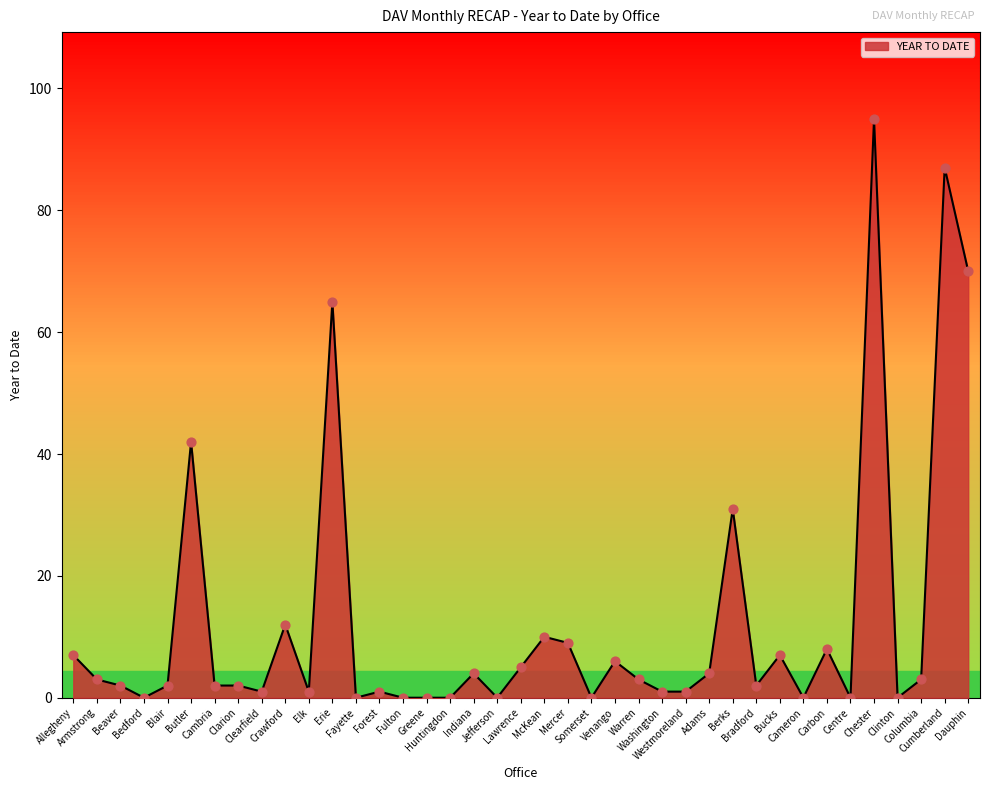

What is the change in value from Crawford to Mercer?

-3